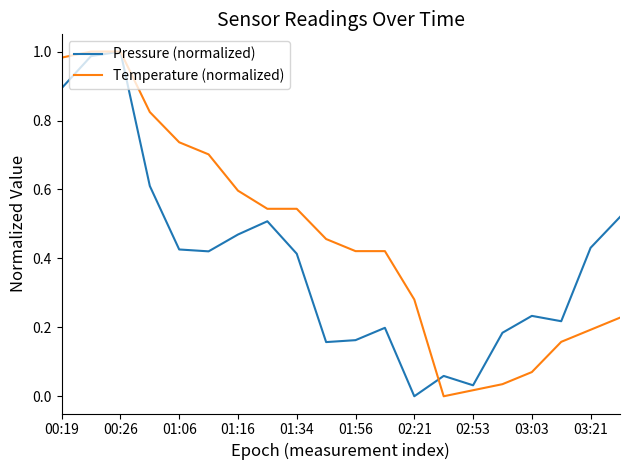

Rank the series by their average value, from highest to lowest.

Temperature (normalized), Pressure (normalized)